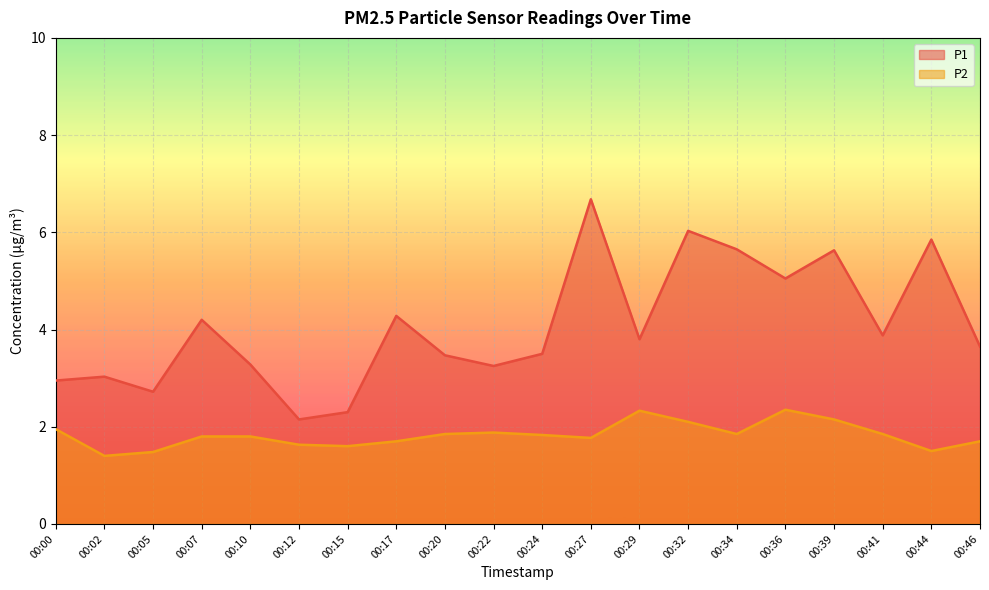

Which series has the widest spread of values?

P1